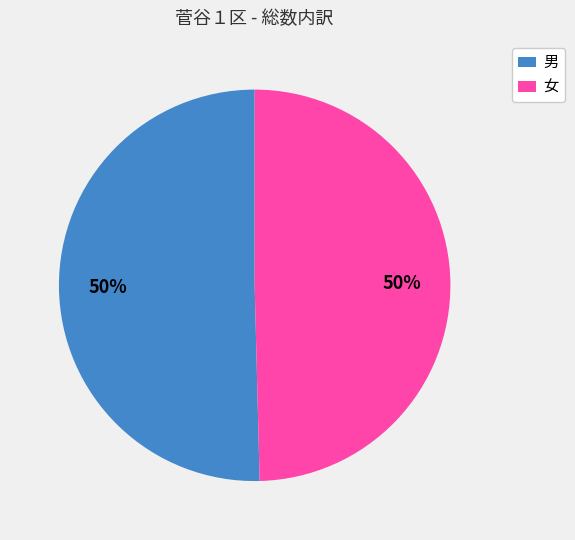

Is the sum of 男 and 女 greater than half?

Yes